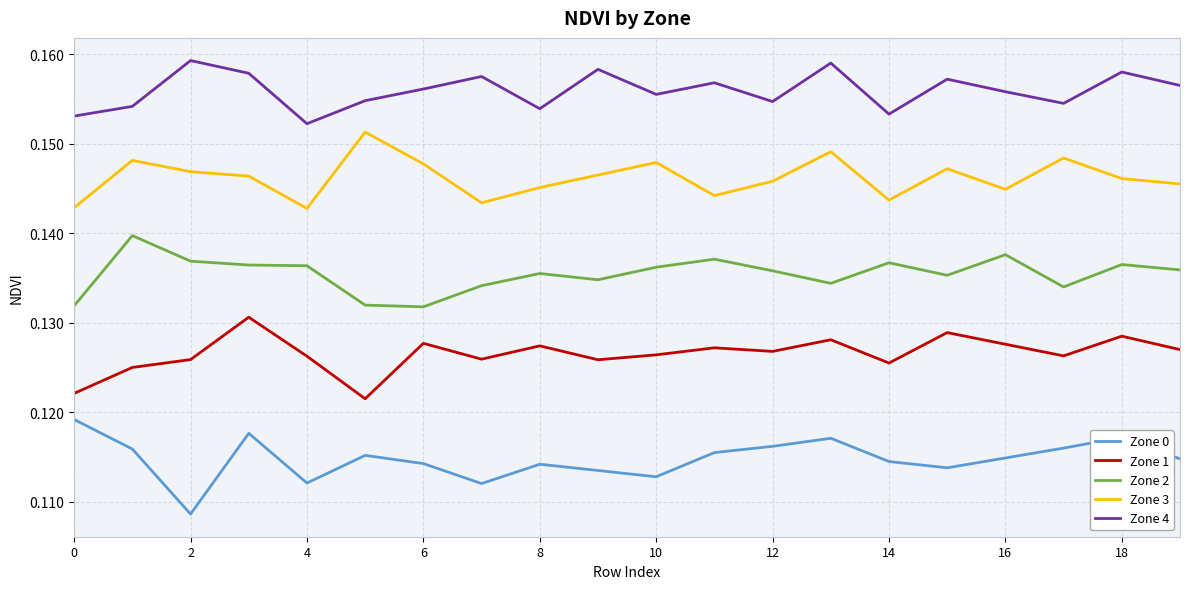

Which series has the largest total across all categories?

Zone 4